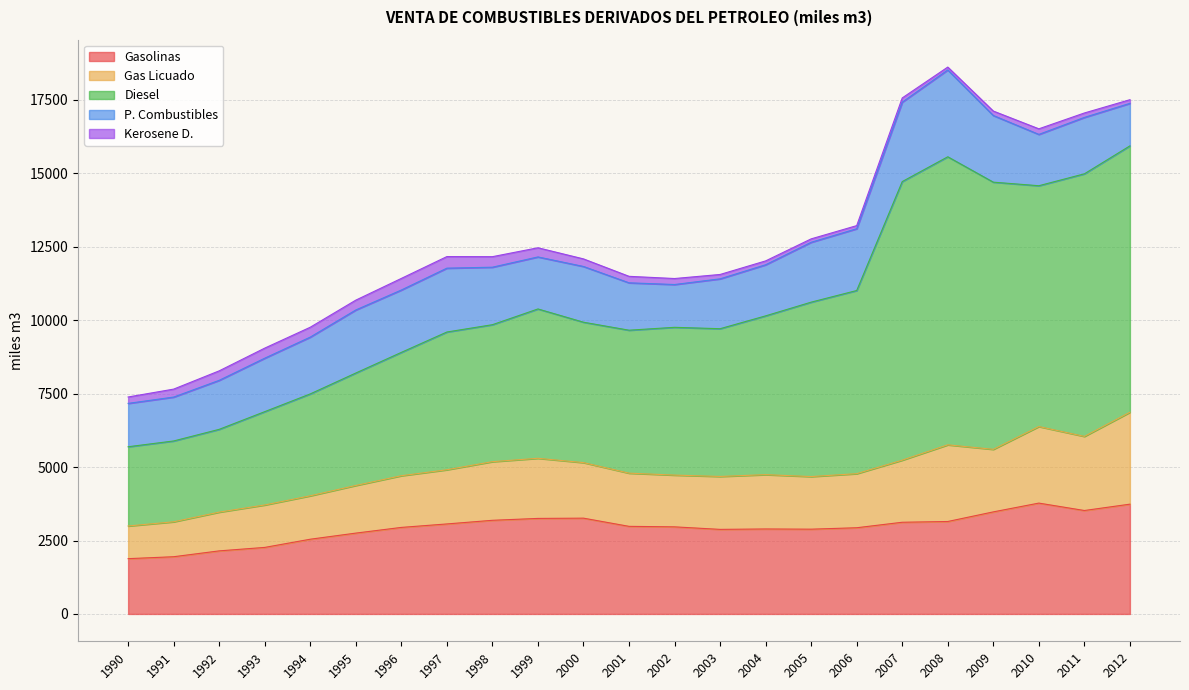

What is the maximum value for P. Combustibles?

2956.5